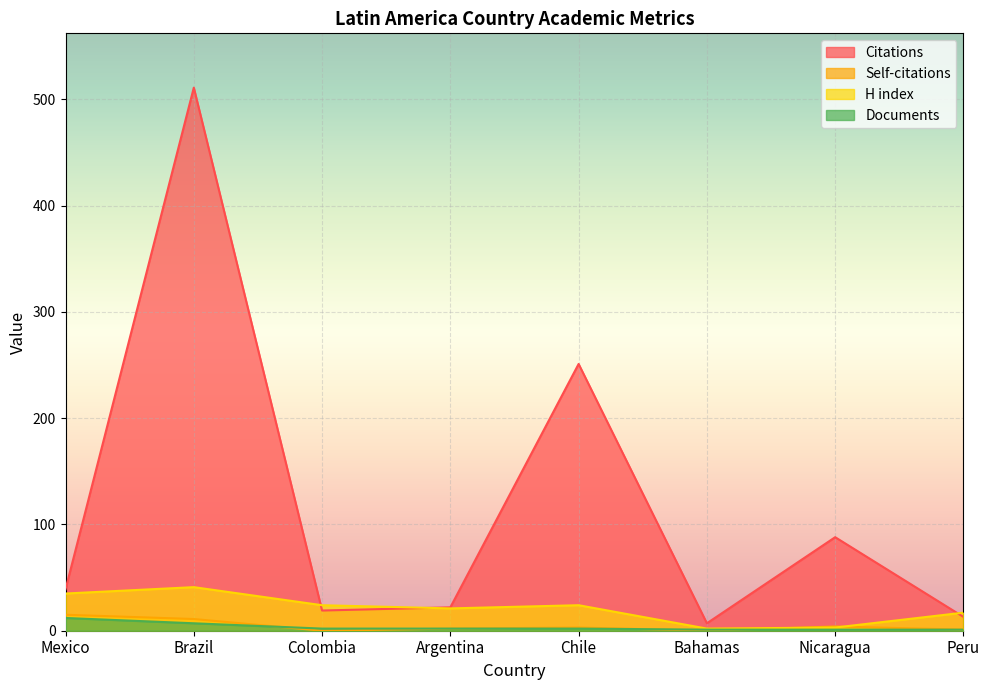

What is the difference between the second highest and second lowest values in the Self-citations series?

11